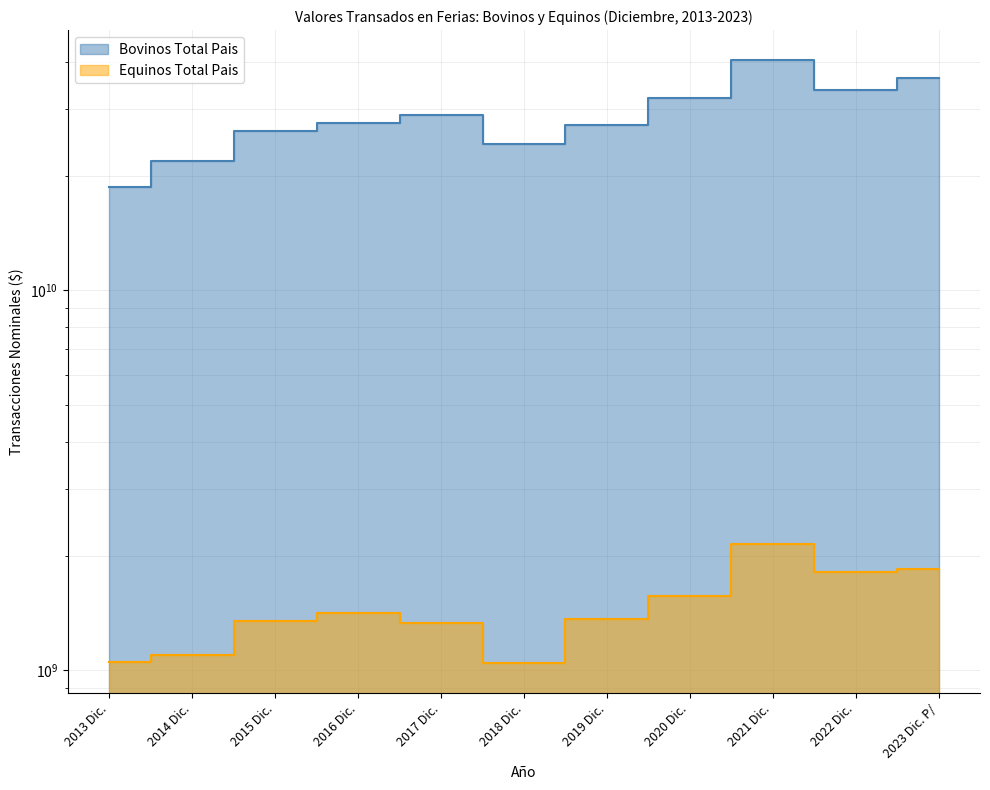

What is the value of the Equinos Total Pais point at the 10th from the left?

1819164830